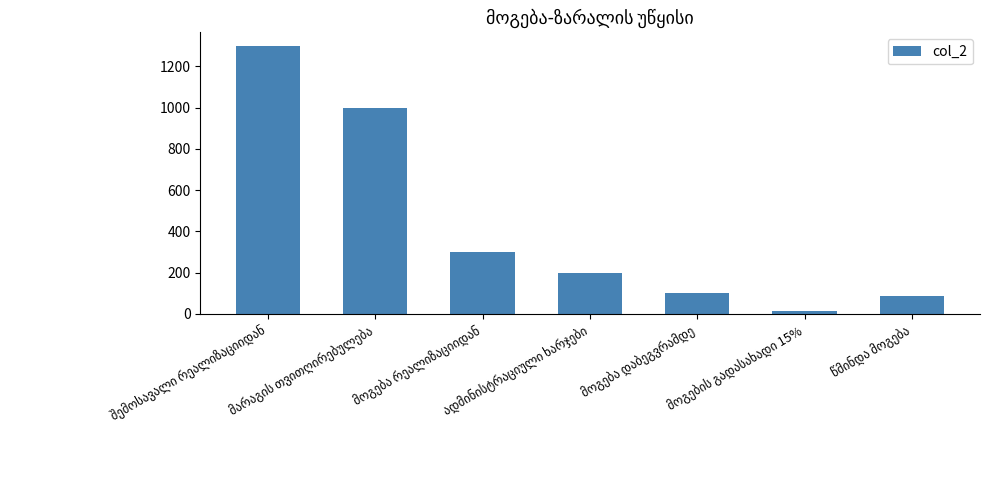

What is the value of the 1st bar from the left?

1300